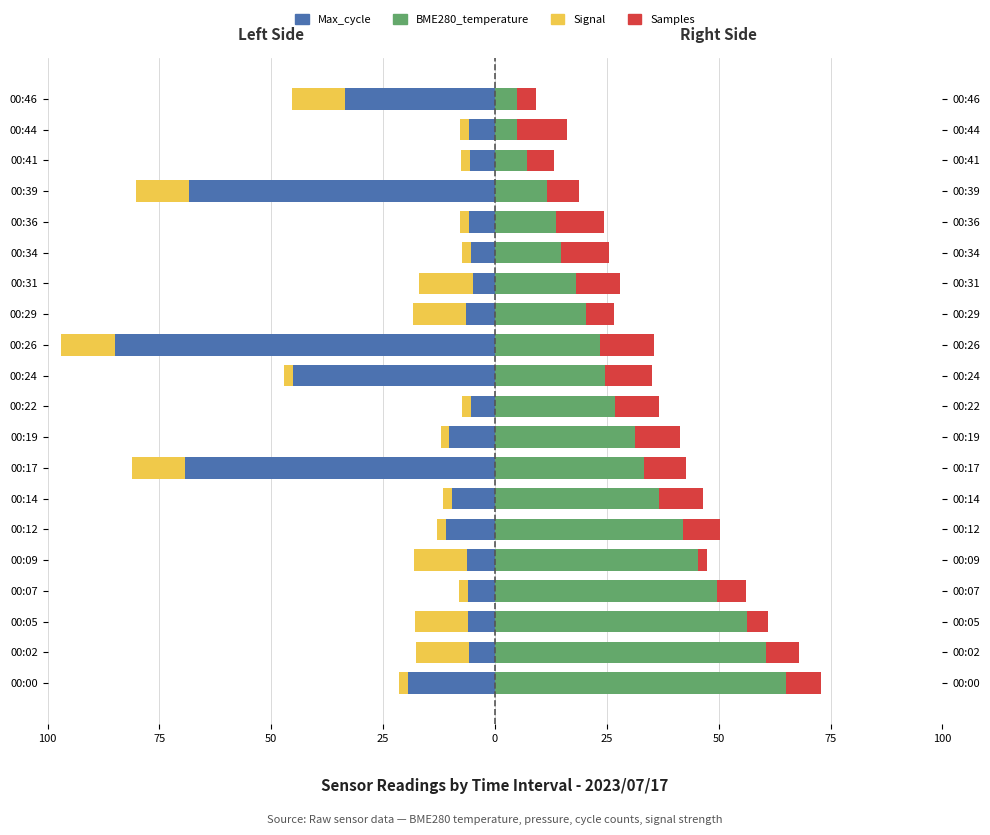

The BME280_temperature (Right) series shows 6.6 at 00:22. True or false?

False